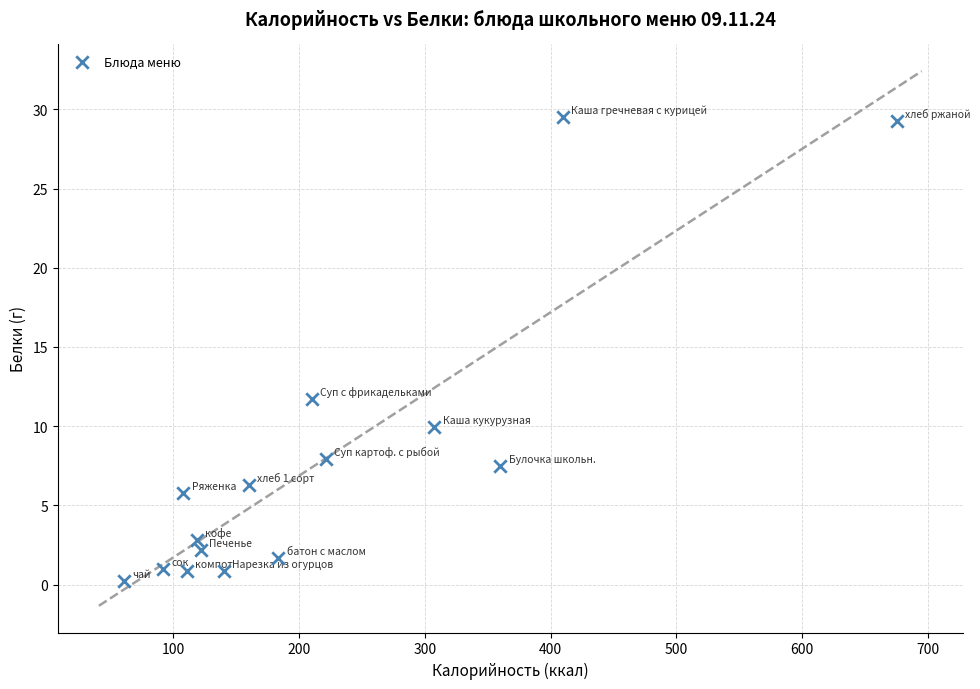

What Y value in the scatter plot is closest to 14?

11.7